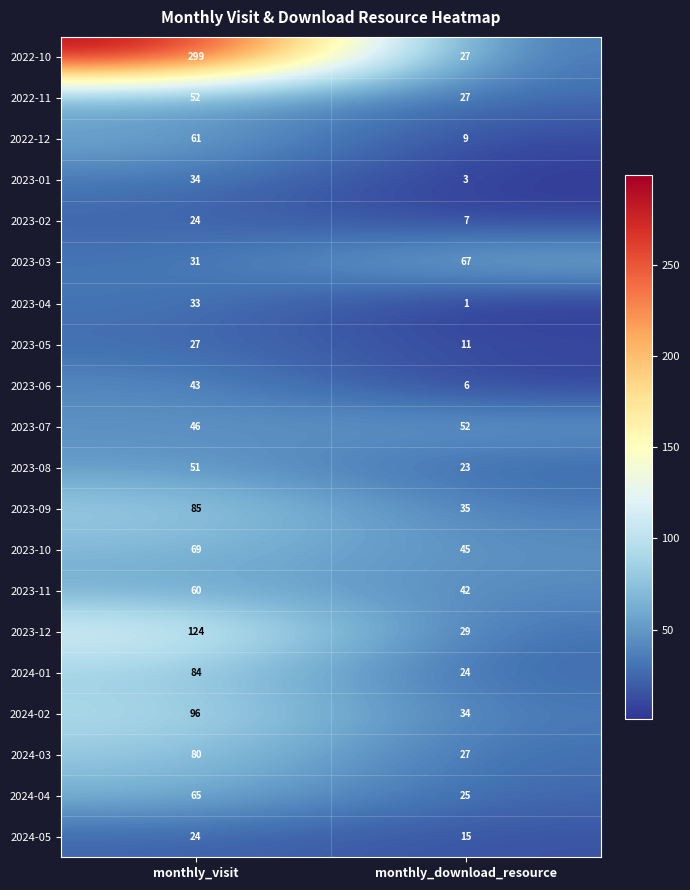

Which series has the widest spread of values?

2022-10